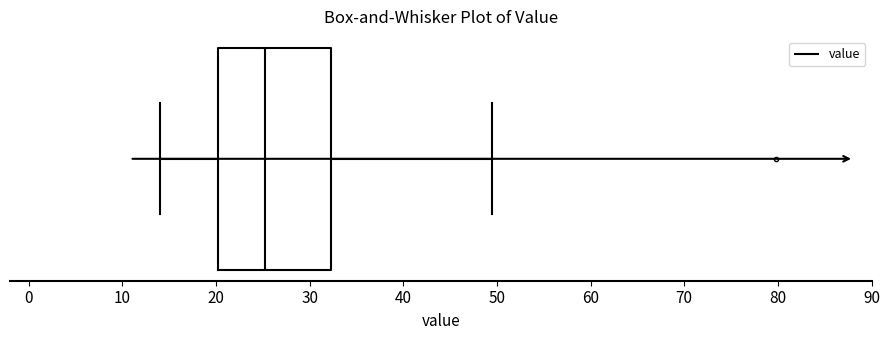

Transcribe this box plot: give where the median line is, the range the box spans, and where the two whiskers end, as read against the x-axis. The values are not printed on the chart, so give them approximately, as read against the axis.

median 25, box 20 to 32, whiskers 14 to 50